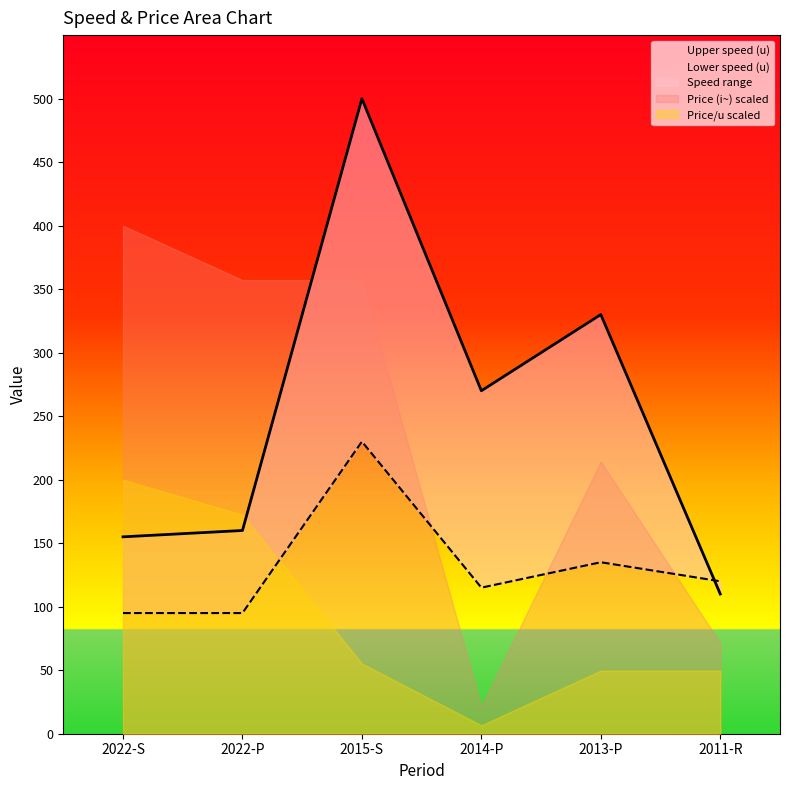

How many lines are shown in the chart?

2